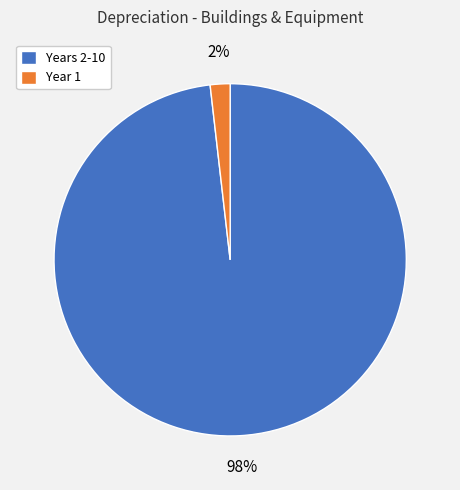

Rank the categories by value from highest to lowest.

Years 2-10, Year 1